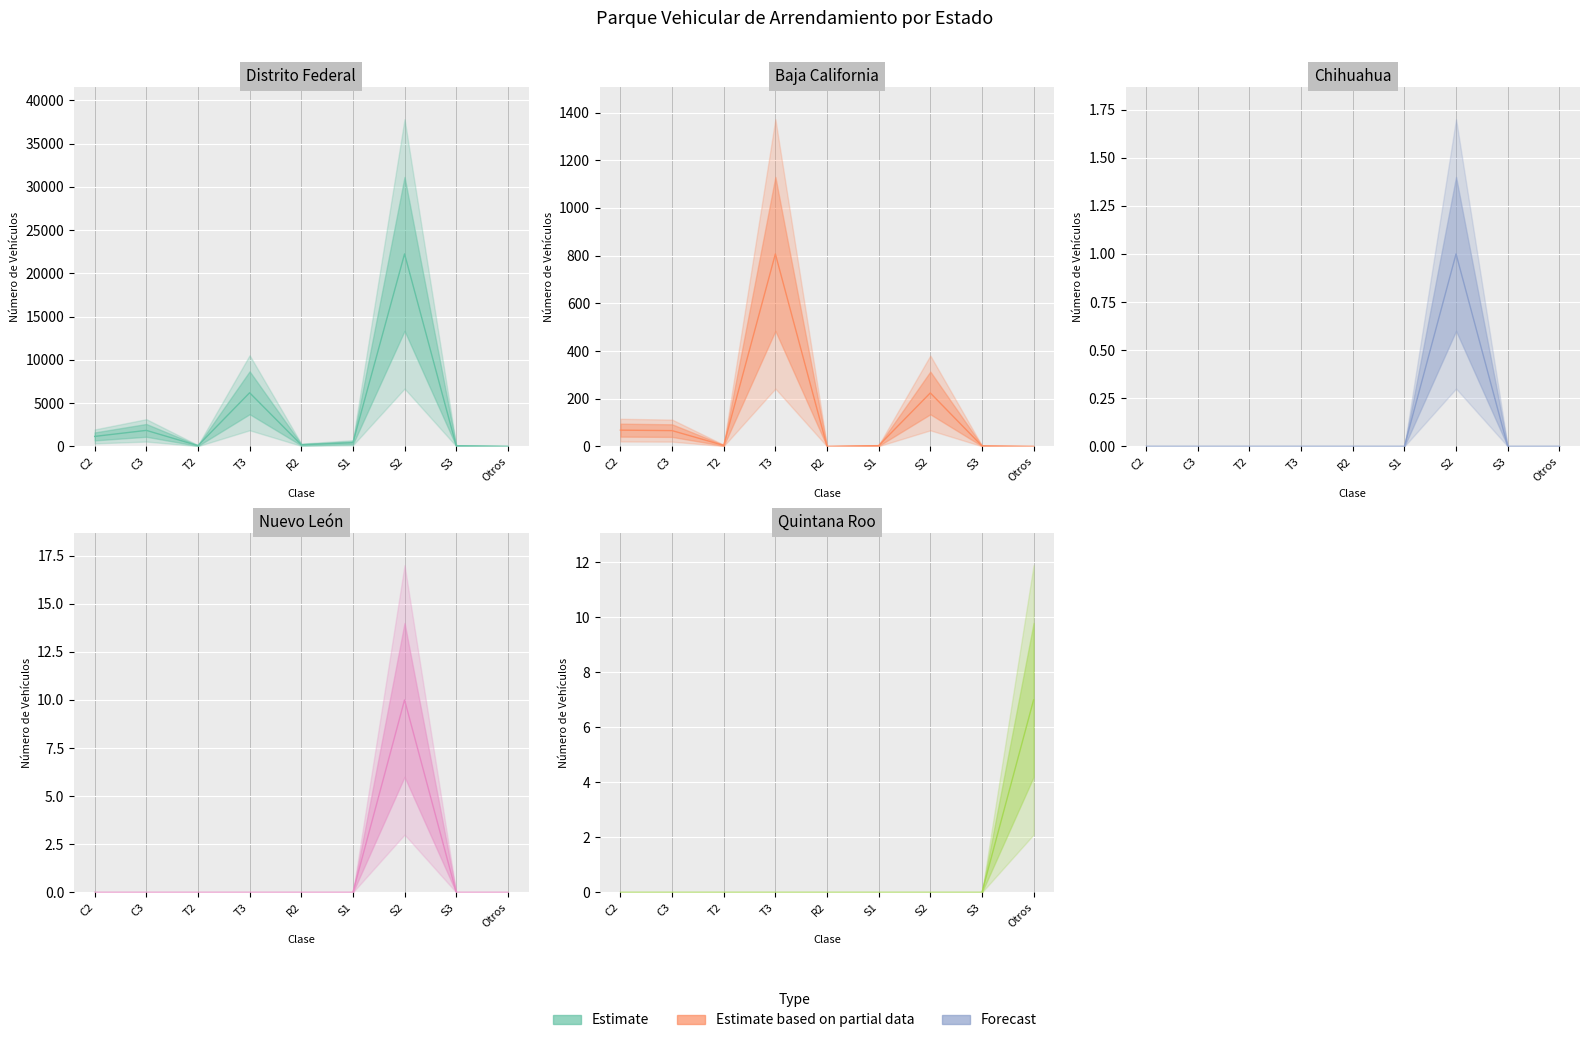

Count the number of categories in the chart.

9